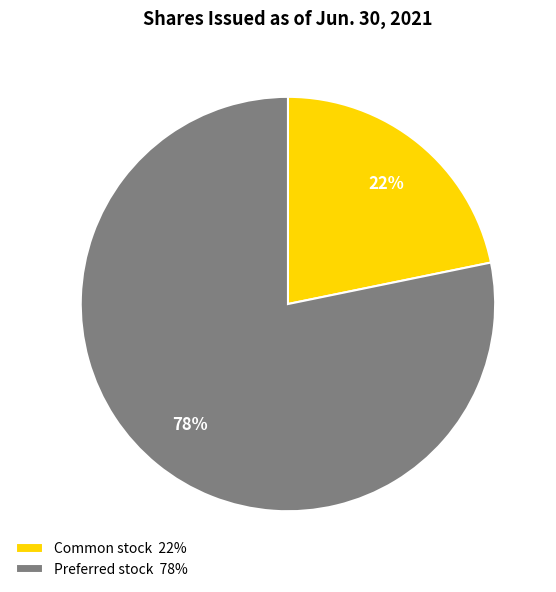

Which has a higher value, Common stock 22% or Preferred stock 78%?

Preferred stock 78%